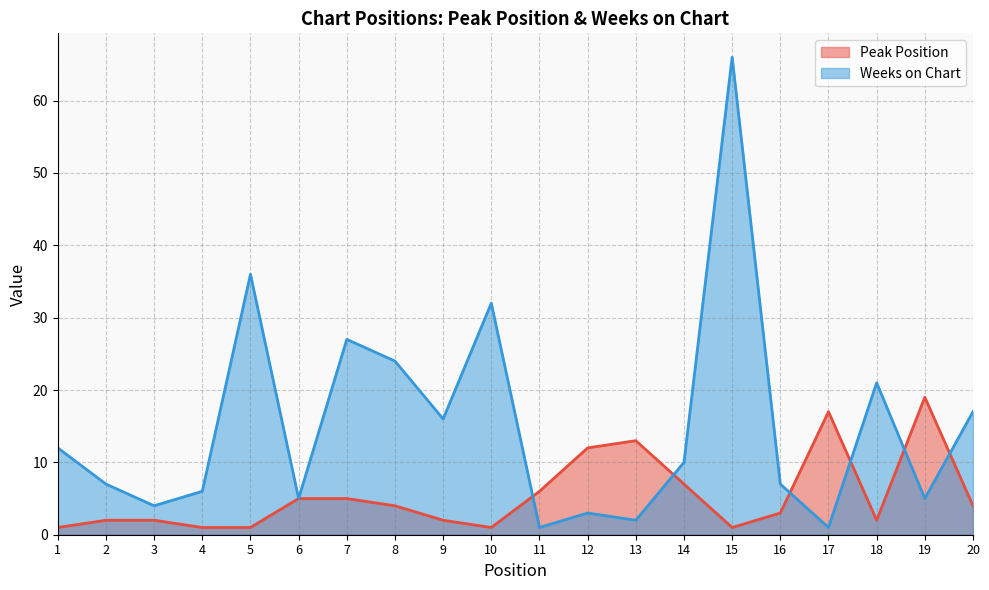

Is the value of Weeks on Chart at 7 greater than the value of Peak Position at 8?

Yes